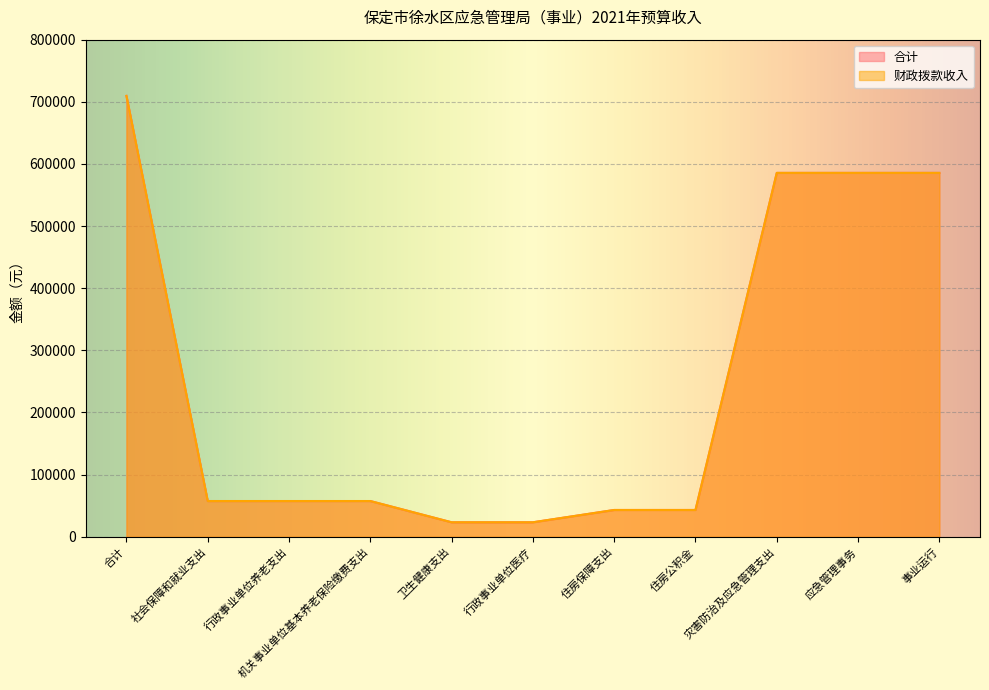

Reading right to left, list all the values displayed in this chart.

合计: 事业运行=585600	应急管理事务=585600	灾害防治及应急管理支出=585600	住房公积金=43100	住房保障支出=43100	行政事业单位医疗=23300	卫生健康支出=23300	机关事业单位基本养老保险缴费支出=57500	行政事业单位养老支出=57500	社会保障和就业支出=57500	合计=709500
财政拨款收入: 事业运行=585600	应急管理事务=585600	灾害防治及应急管理支出=585600	住房公积金=43100	住房保障支出=43100	行政事业单位医疗=23300	卫生健康支出=23300	机关事业单位基本养老保险缴费支出=57500	行政事业单位养老支出=57500	社会保障和就业支出=57500	合计=709500